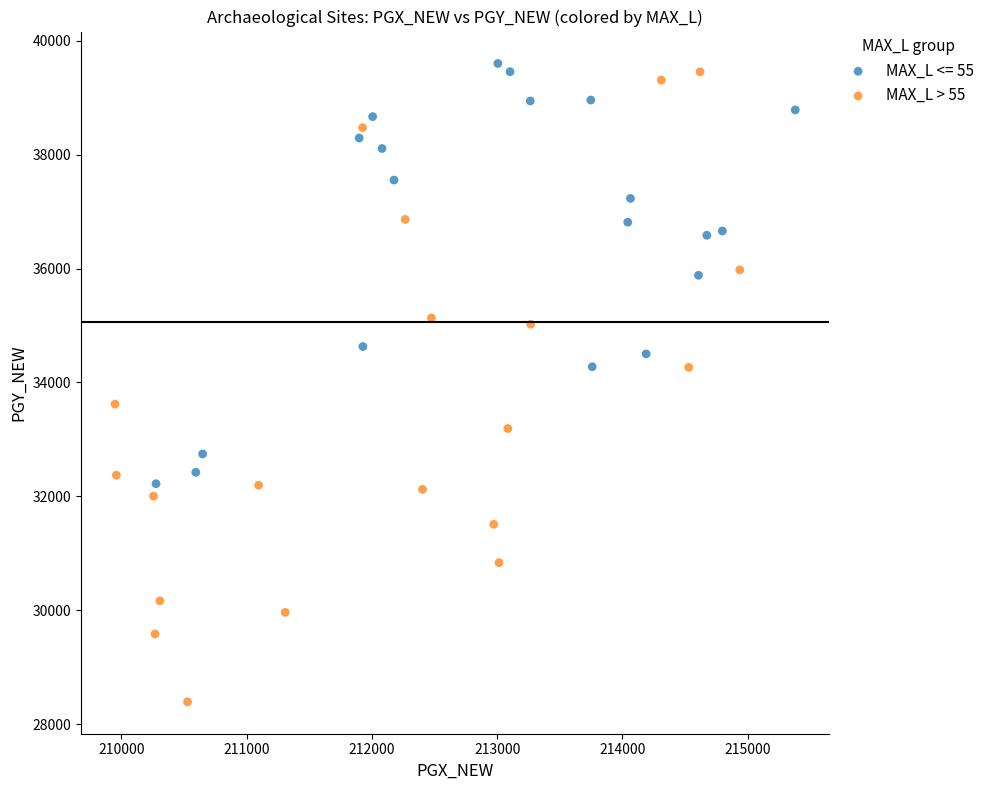

Which series contains the lowest Y value?

MAX_L > 55